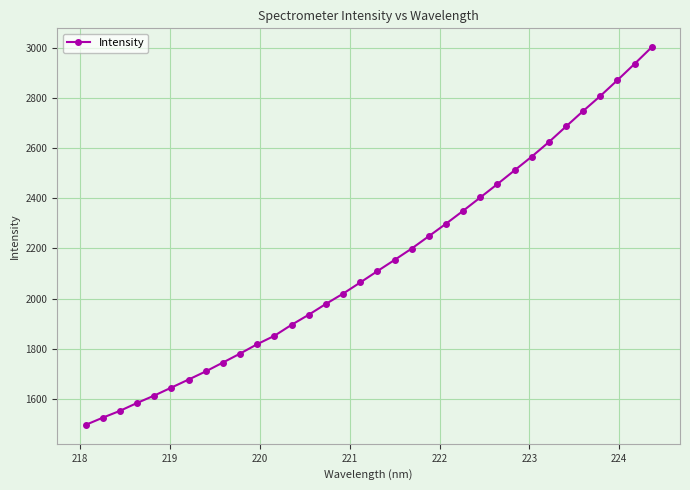

What is the value of the 22nd point from the left?

2298.6